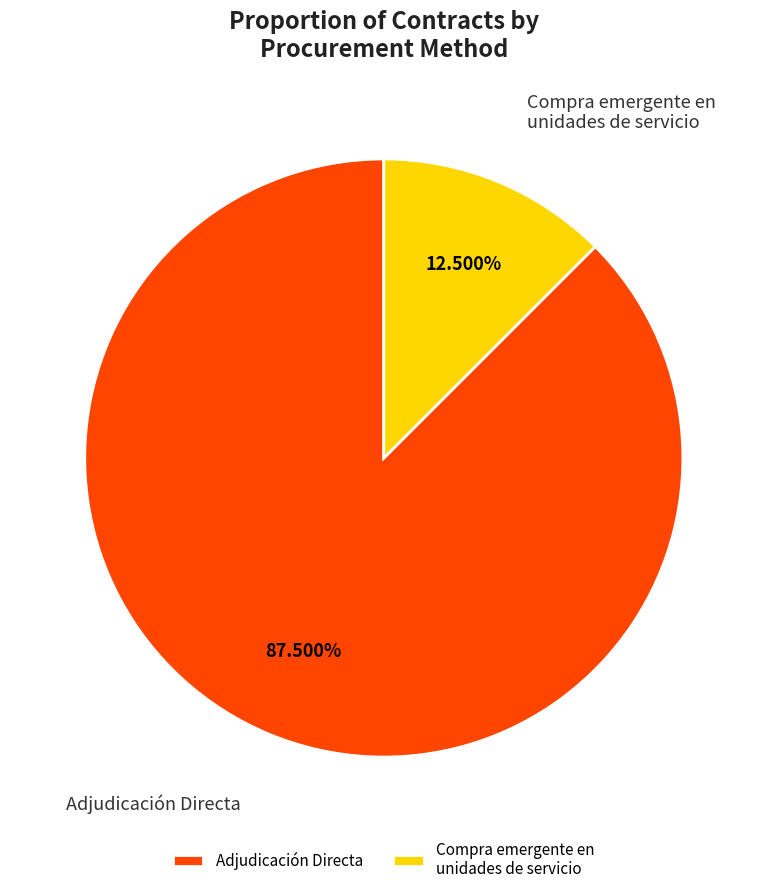

Count the number of slices in the pie.

2